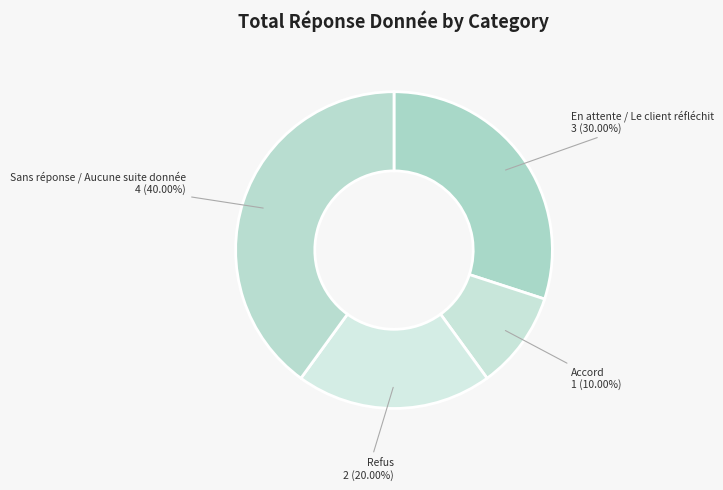

Count the number of slices in the pie.

4